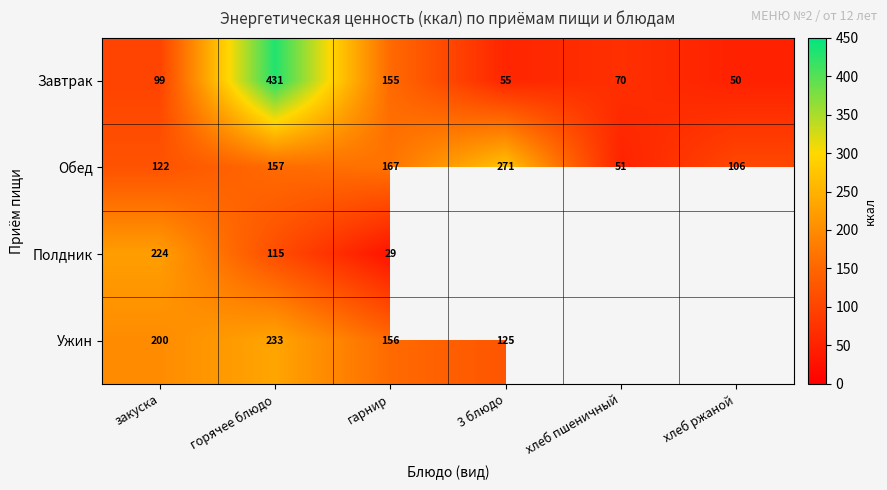

Is the value of Завтрак at закуска greater than the value of Ужин at гарнир?

No